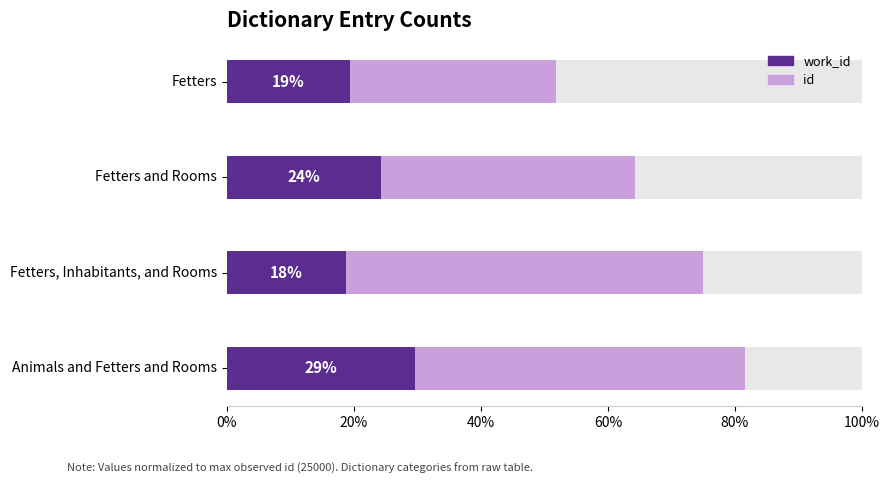

What is the greatest value displayed?

0.6